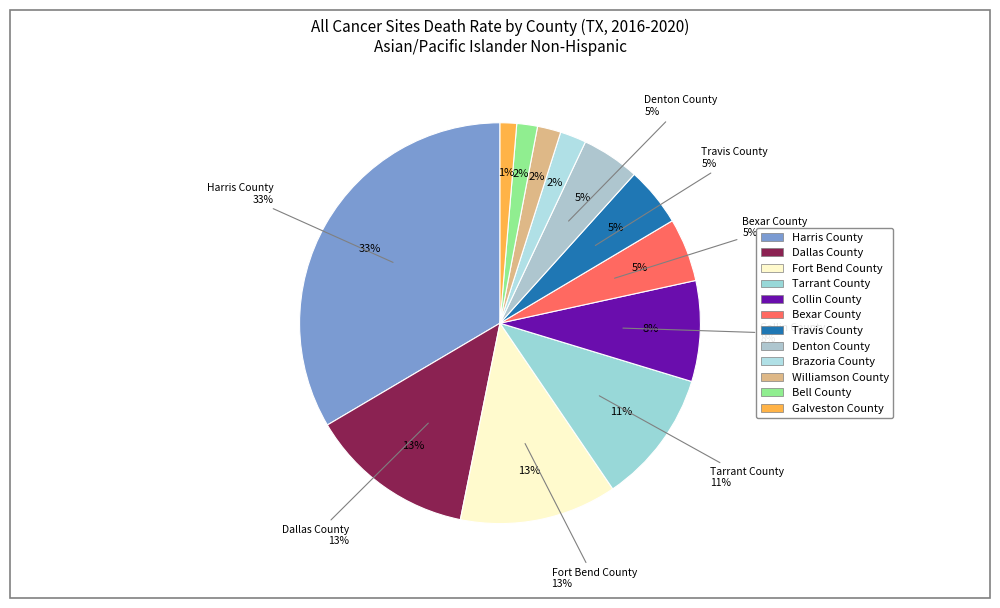

Approximately how many times larger is the value at Brazoria County compared to Collin County?

0.3